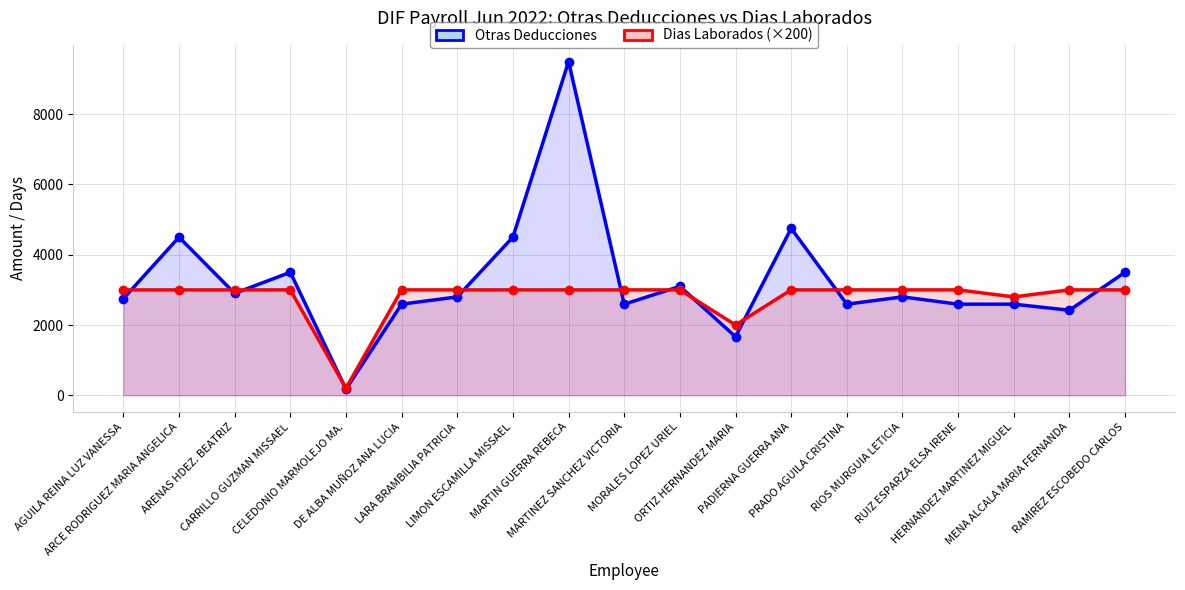

Which series has the largest total across all categories?

Otras Deducciones